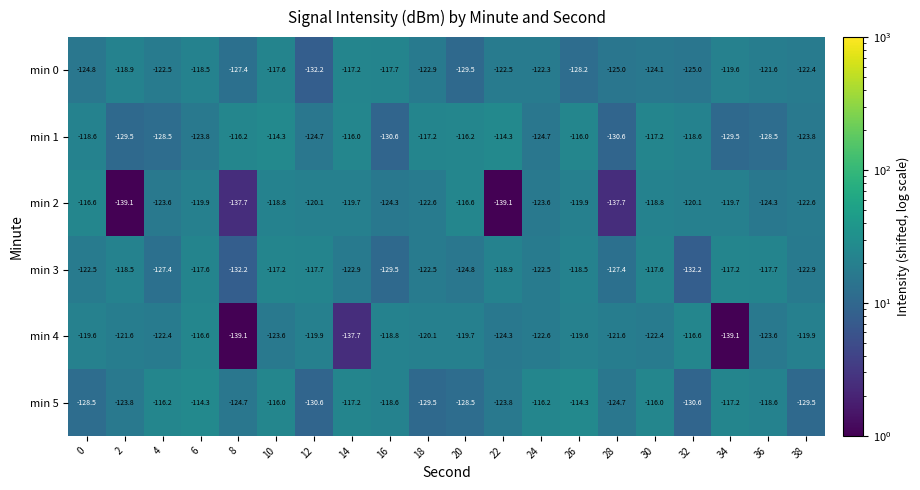

What is the spread (max minus min) of values at 36?

10.8